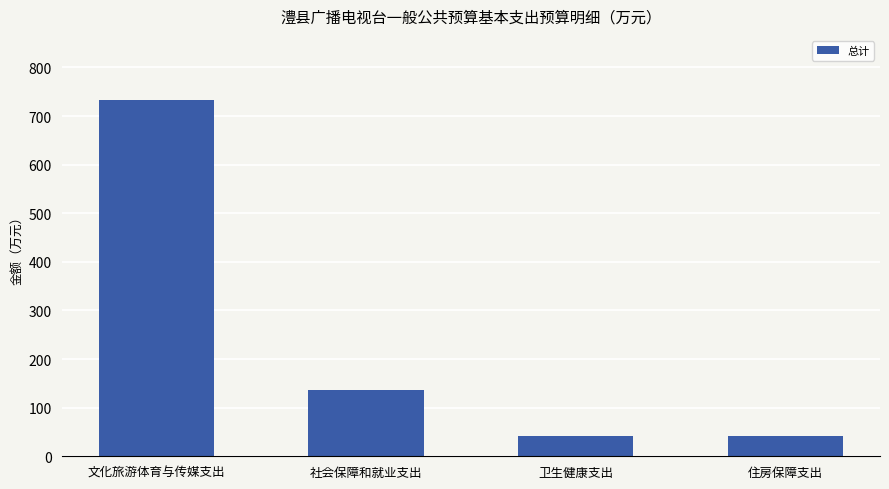

What is the sum of the values at 社会保障和就业支出 and 文化旅游体育与传媒支出?

870.0